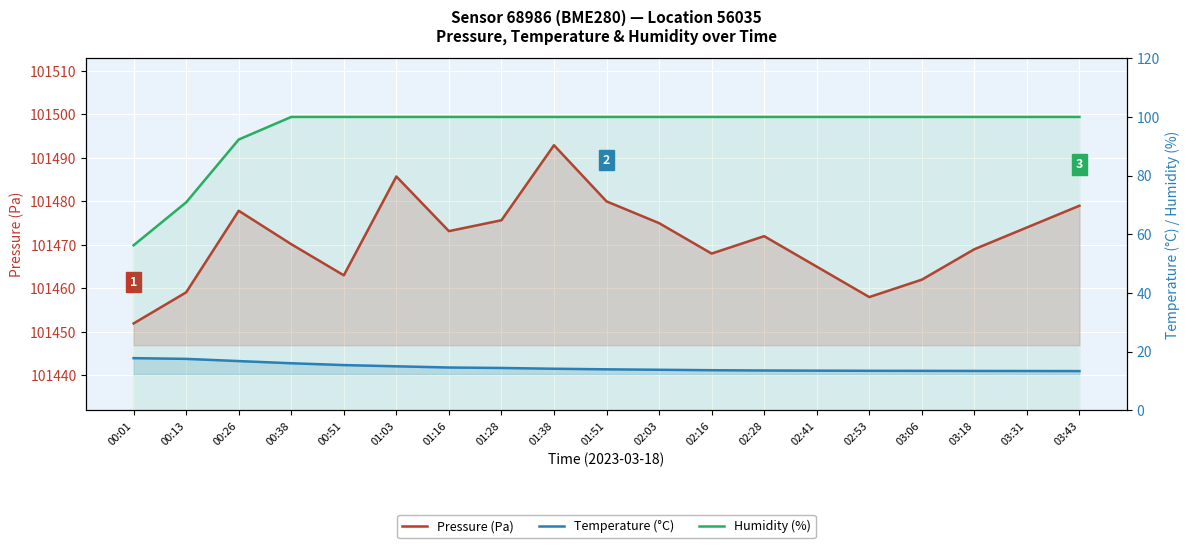

What position from the left is 02:53?

15